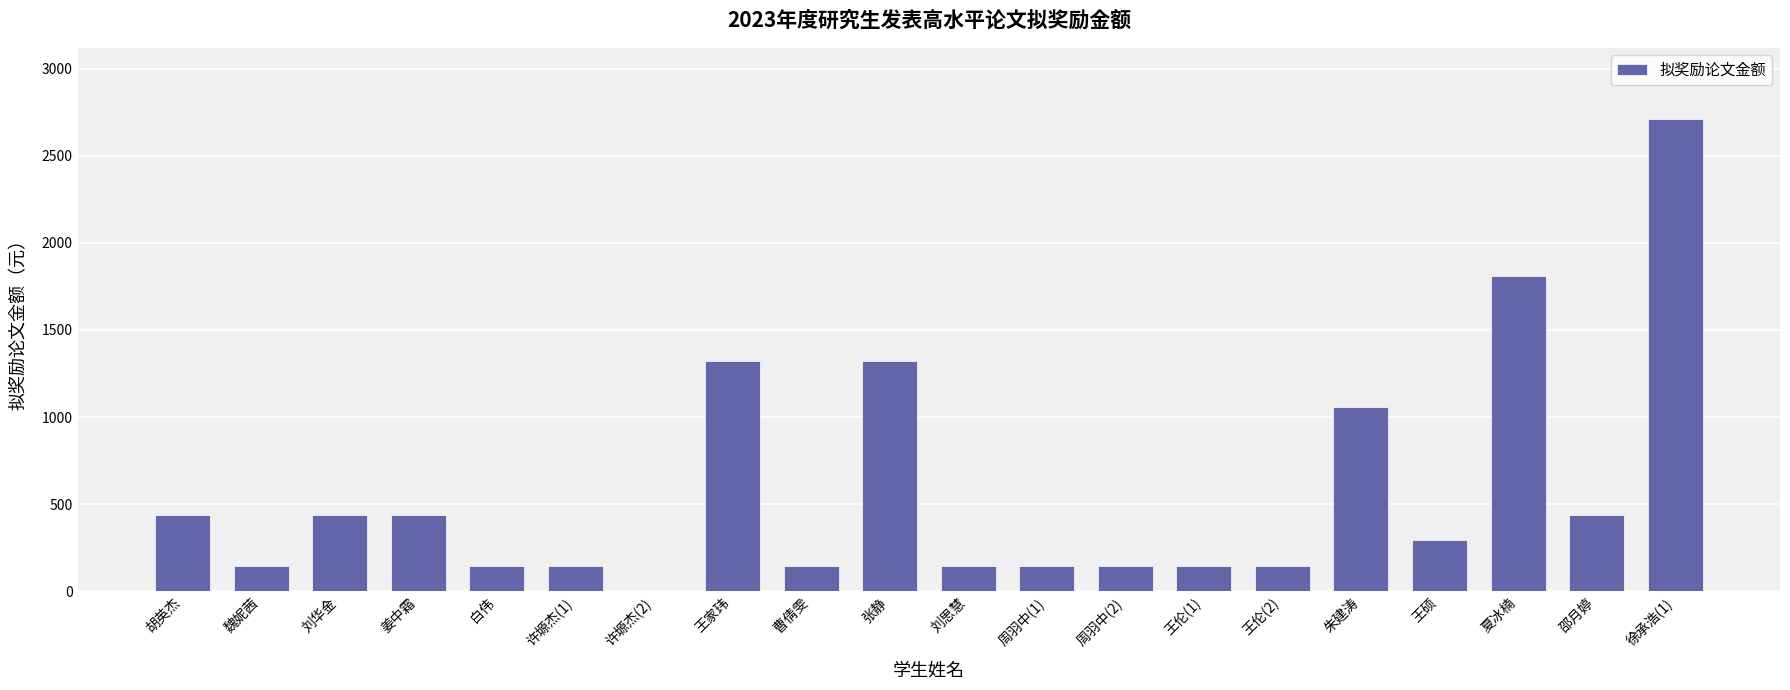

What is the ratio of the value at 胡英杰 to the value at 姜中霜?

1.0